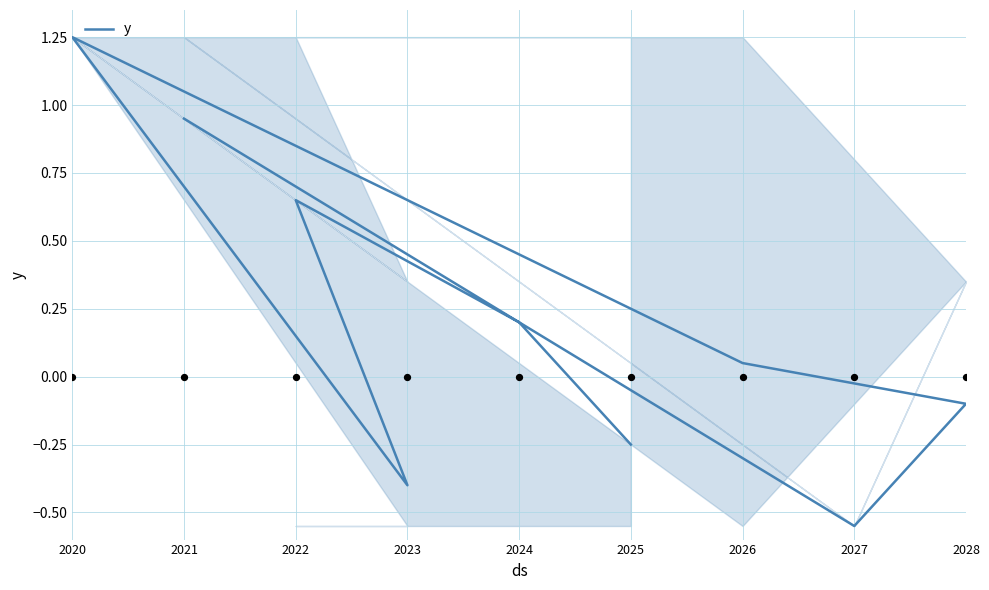

What is the change in value from 2023 to 2027?

-0.1